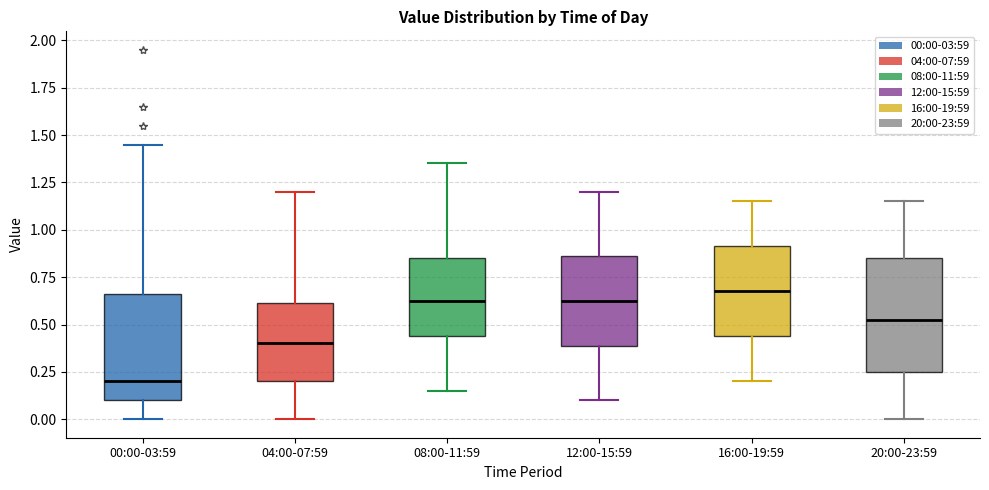

Which box has the lowest median line?

00:00-03:59